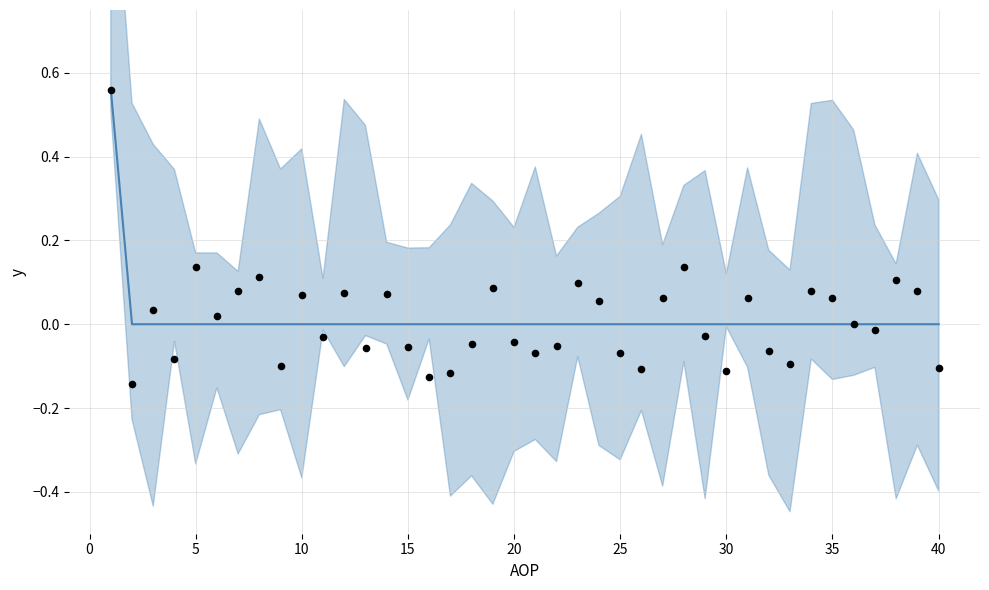

Which series has the largest total across all categories?

mean